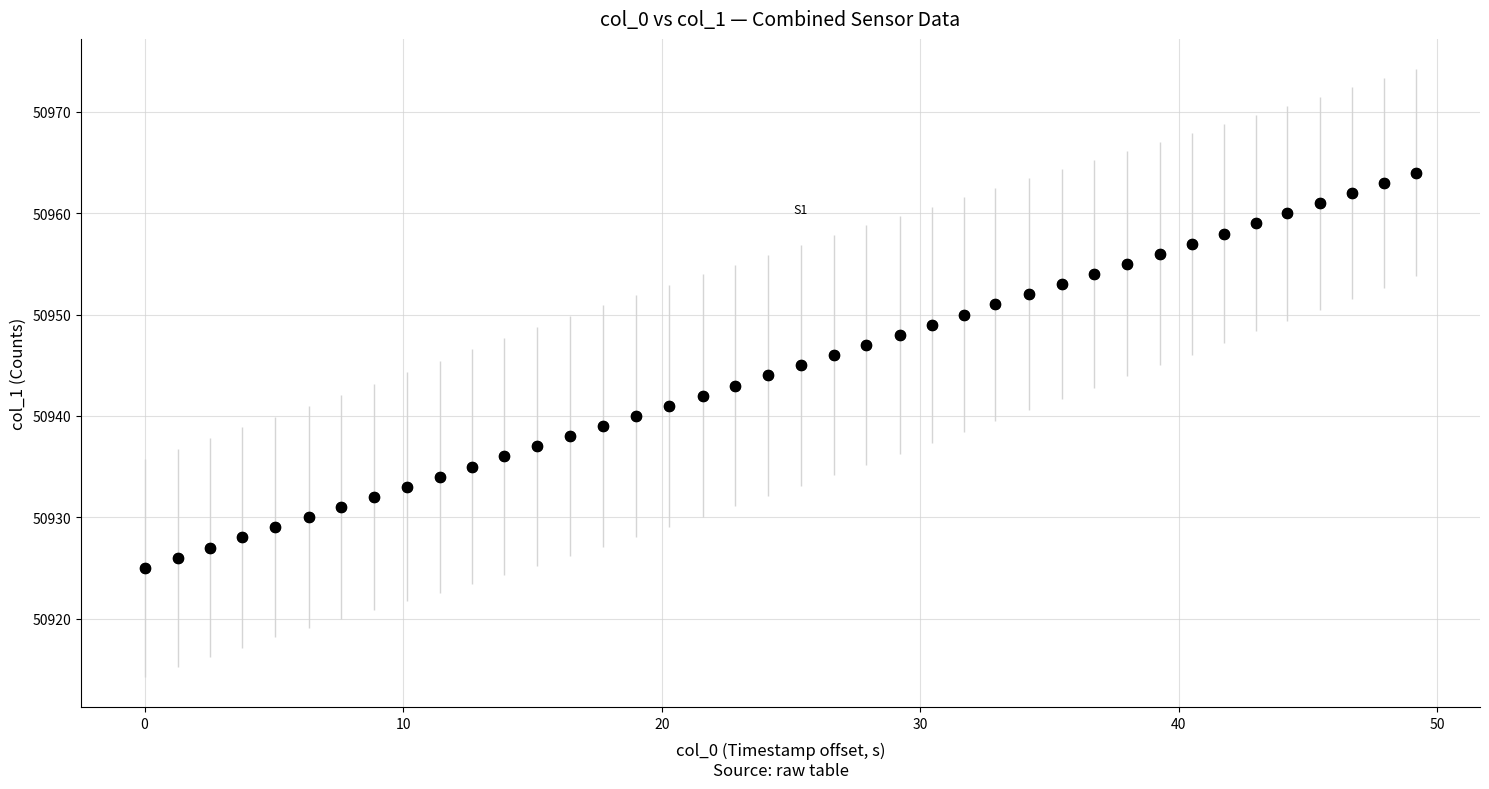

What is the difference between the second highest and minimum values?

38